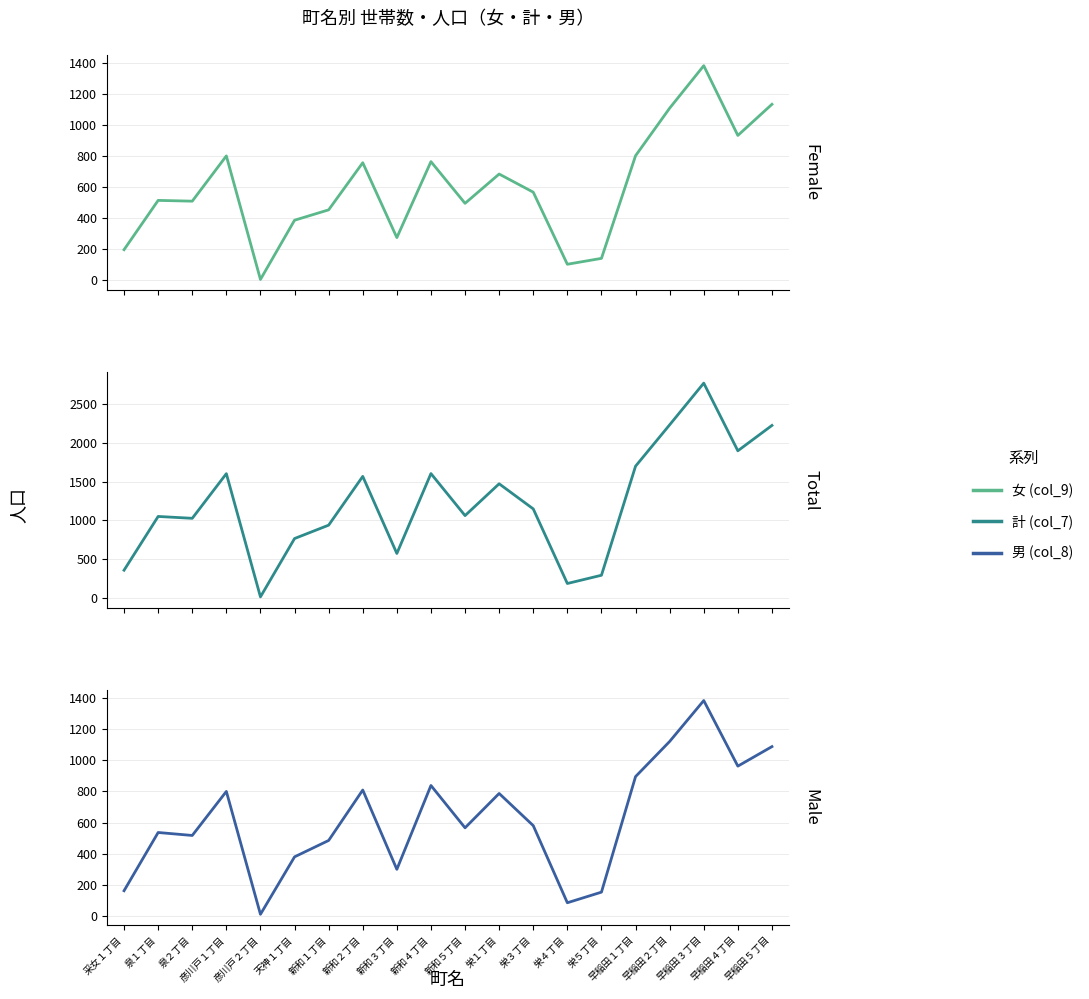

Reading left to right, list all the values displayed in this chart.

女 (col_9): 采女１丁目=198	泉１丁目=516	泉２丁目=511	彦川戸１丁目=803	彦川戸２丁目=6	天神１丁目=388	新和１丁目=455	新和２丁目=759	新和３丁目=276	新和４丁目=766	新和５丁目=497	栄１丁目=686	栄３丁目=569	栄４丁目=104	栄５丁目=142	早稲田１丁目=804	早稲田２丁目=1111	早稲田３丁目=1385	早稲田４丁目=935	早稲田５丁目=1136
計 (col_7): 采女１丁目=361	泉１丁目=1052	泉２丁目=1028	彦川戸１丁目=1602	彦川戸２丁目=18	天神１丁目=768	新和１丁目=940	新和２丁目=1567	新和３丁目=576	新和４丁目=1603	新和５丁目=1063	栄１丁目=1472	栄３丁目=1149	栄４丁目=190	栄５丁目=296	早稲田１丁目=1698	早稲田２丁目=2230	早稲田３丁目=2766	早稲田４丁目=1896	早稲田５丁目=2222
男 (col_8): 采女１丁目=163	泉１丁目=536	泉２丁目=517	彦川戸１丁目=799	彦川戸２丁目=12	天神１丁目=380	新和１丁目=485	新和２丁目=808	新和３丁目=300	新和４丁目=837	新和５丁目=566	栄１丁目=786	栄３丁目=580	栄４丁目=86	栄５丁目=154	早稲田１丁目=894	早稲田２丁目=1119	早稲田３丁目=1381	早稲田４丁目=961	早稲田５丁目=1086